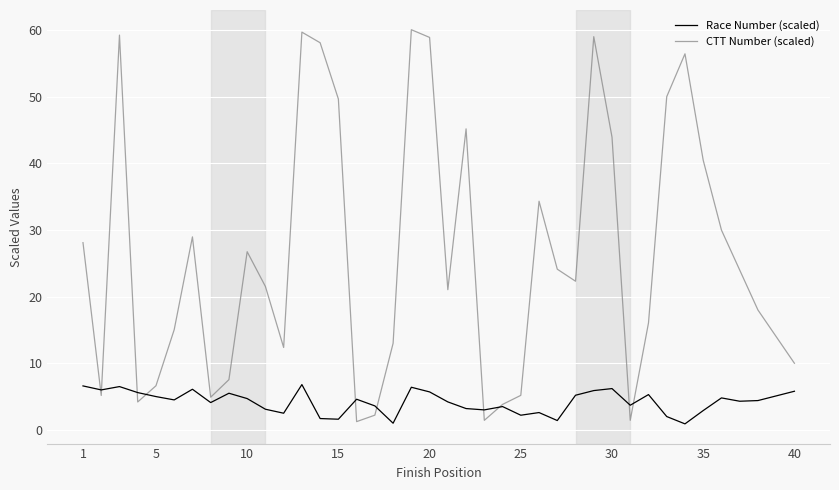

Which series ends up on top after the final intersection of CTT Number (scaled) and Race Number (scaled)?

CTT Number (scaled)